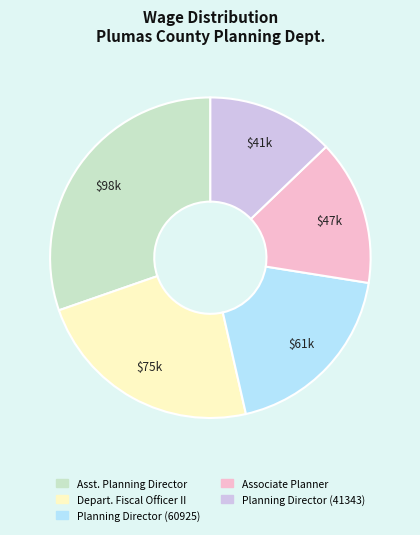

Which has a higher value, Asst. Planning Director or Associate Planner?

Asst. Planning Director